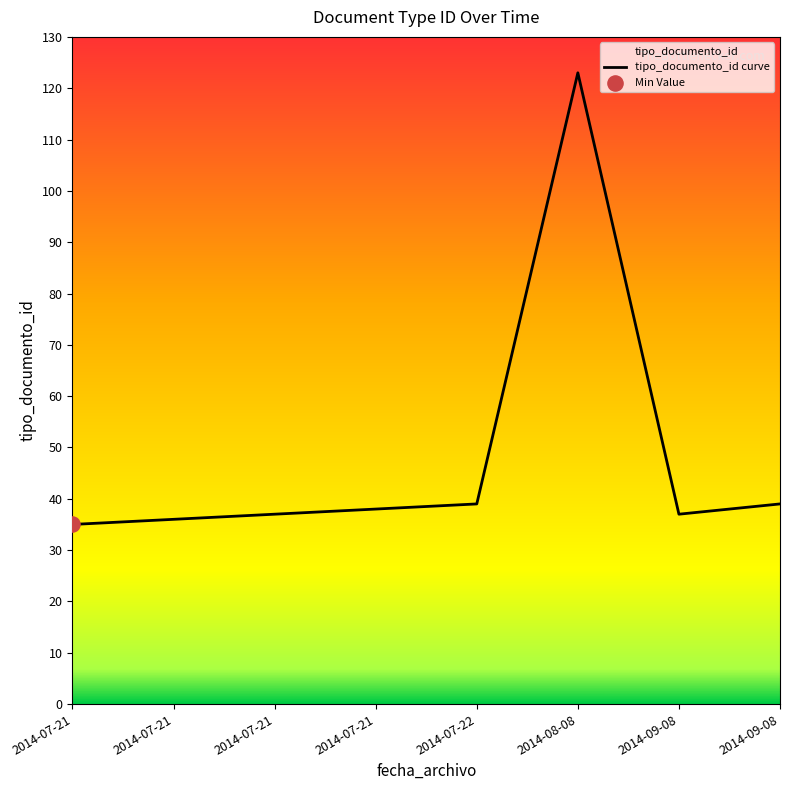

Which has a higher value, 2014-07-21 or 2014-09-08?

2014-09-08